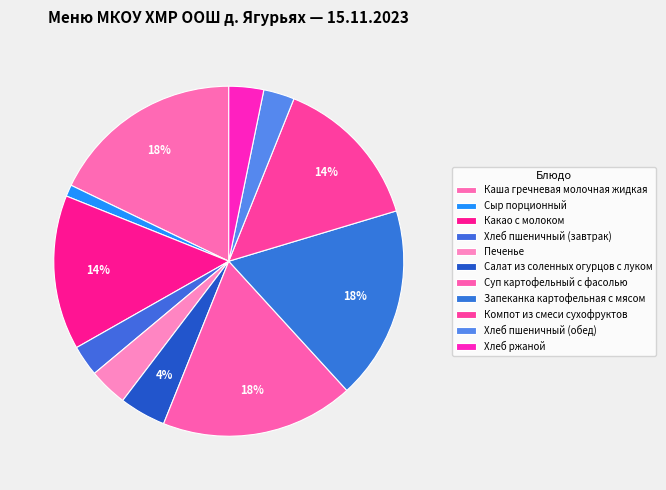

Rank the categories by value from lowest to highest.

Сыр порционный, Хлеб пшеничный (завтрак), Хлеб пшеничный (обед), Хлеб ржаной, Печенье, Салат из соленных огурцов с луком, Какао с молоком, Компот из смеси сухофруктов, Каша гречневая молочная жидкая, Суп картофельный с фасолью, Запеканка картофельная с мясом